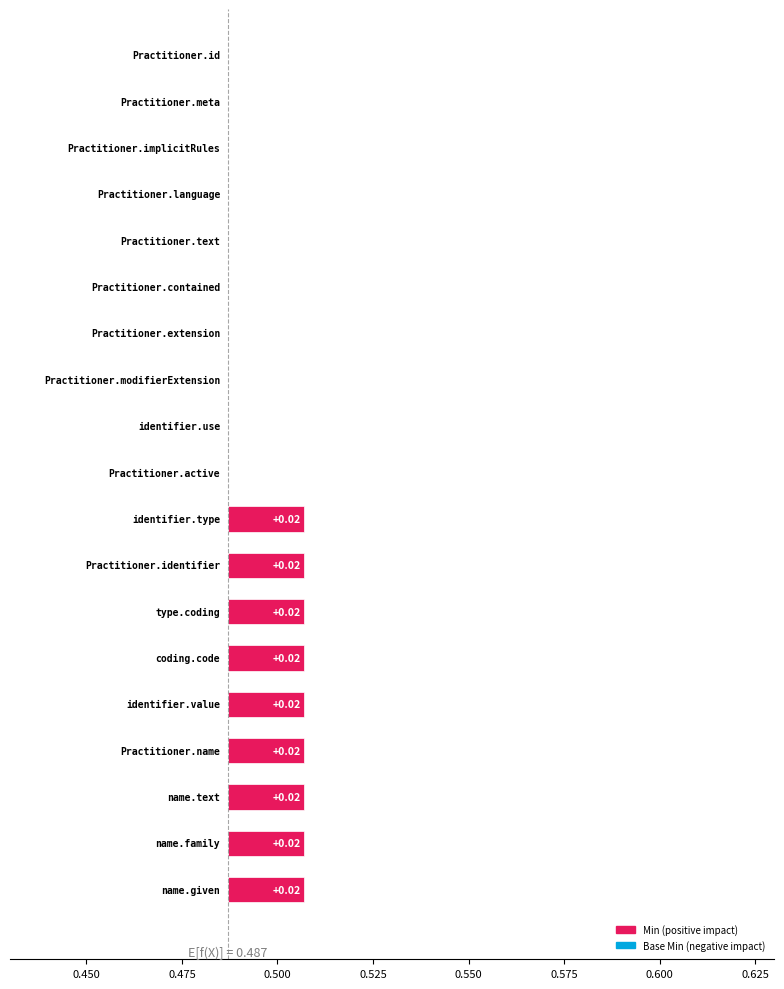

At Practitioner.identifier.type, list the series in order from largest to smallest.

Min, Base Min